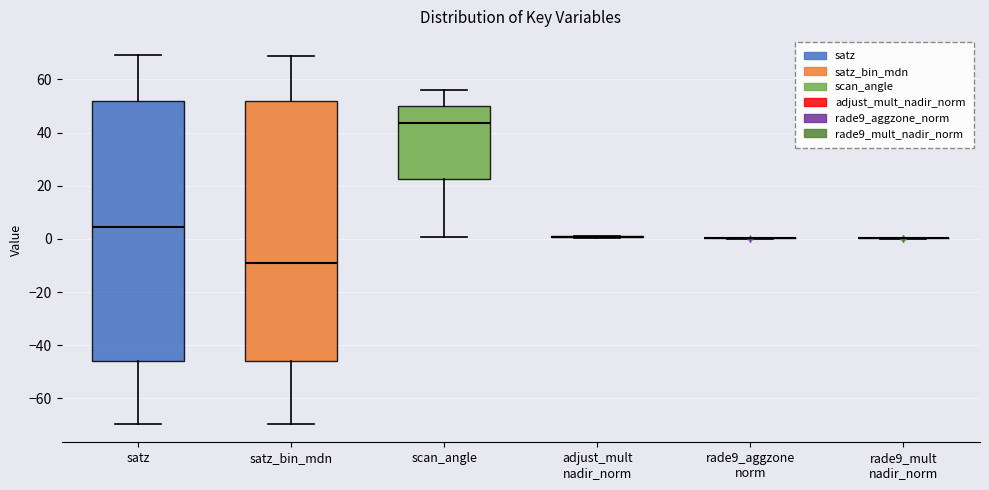

Reading left to right, read every box against the y-axis: the position of its median line, the range the box covers, and the ends of its whiskers. The values are not printed on the chart, so give them approximately, as read against the axis.

satz: median 4, box -46 to 52, whiskers -70 to 70
satz_bin_mdn: median -10, box -46 to 52, whiskers -70 to 68
scan_angle: median 44, box 22 to 50, whiskers 0 to 56
adjust_mult nadir_norm: box collapsed to a line at 0, whiskers 0 to 2
rade9_aggzone norm: box collapsed to a line at 0, whiskers 0 to 0
rade9_mult nadir_norm: box collapsed to a line at 0, whiskers 0 to 0